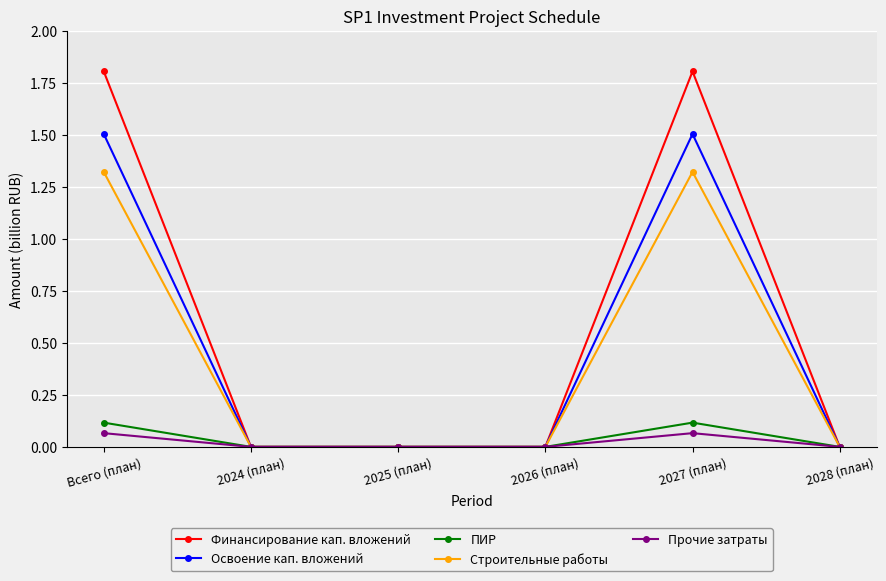

What is the approximate value of Освоение кап. вложений at Всего (план)?

1.5